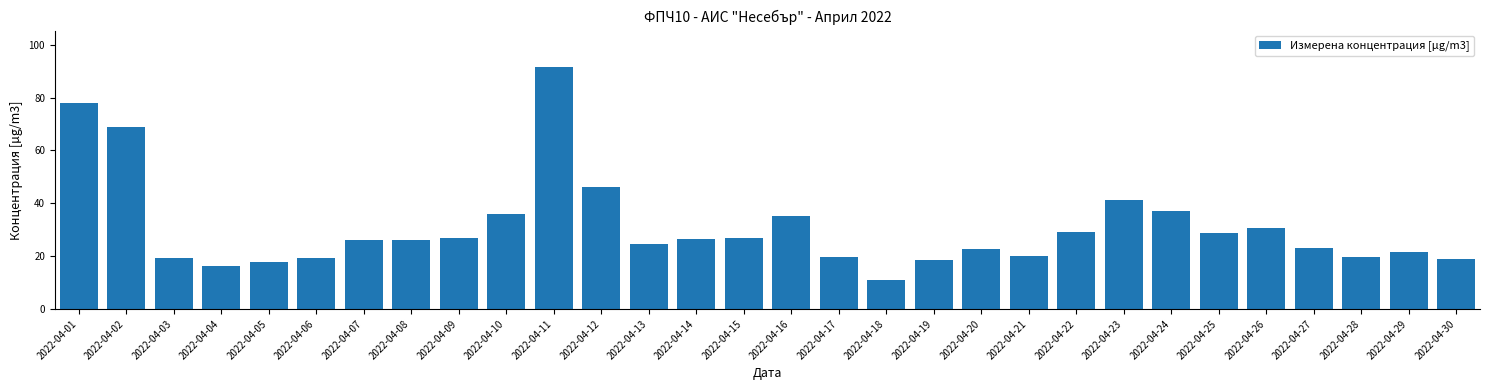

What is the sum of all values?

927.7